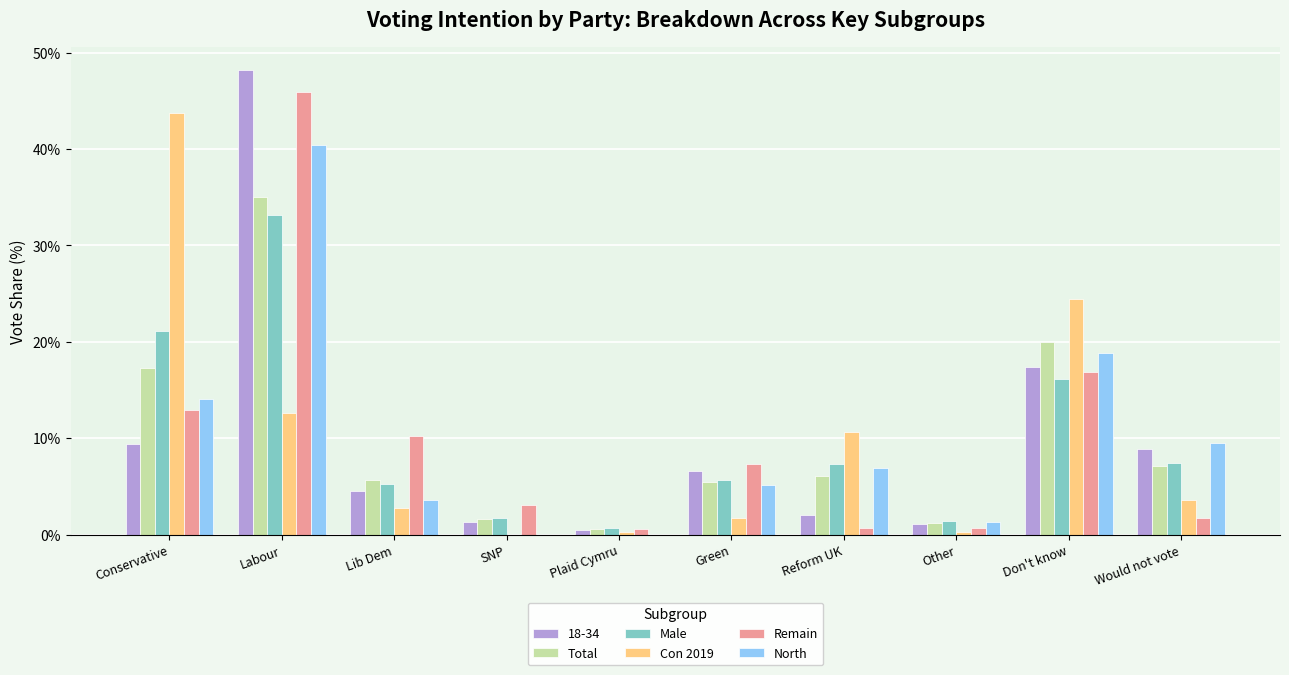

What is the approximate value of Male at Would not vote?

7.4